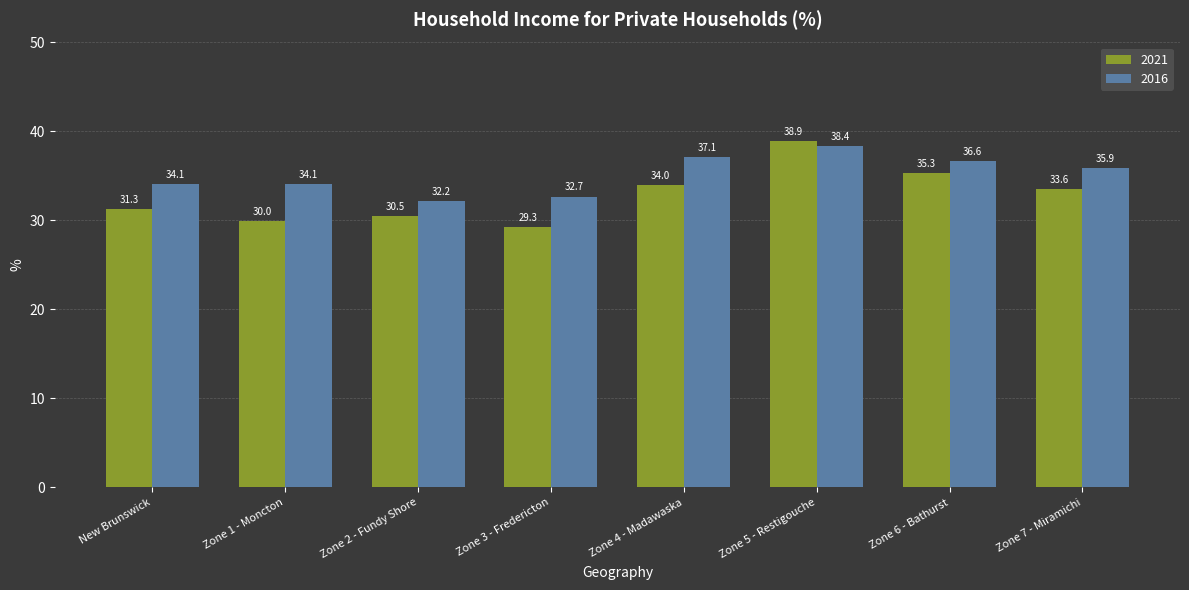

Rank the series by their maximum value, from lowest to highest.

2016, 2021